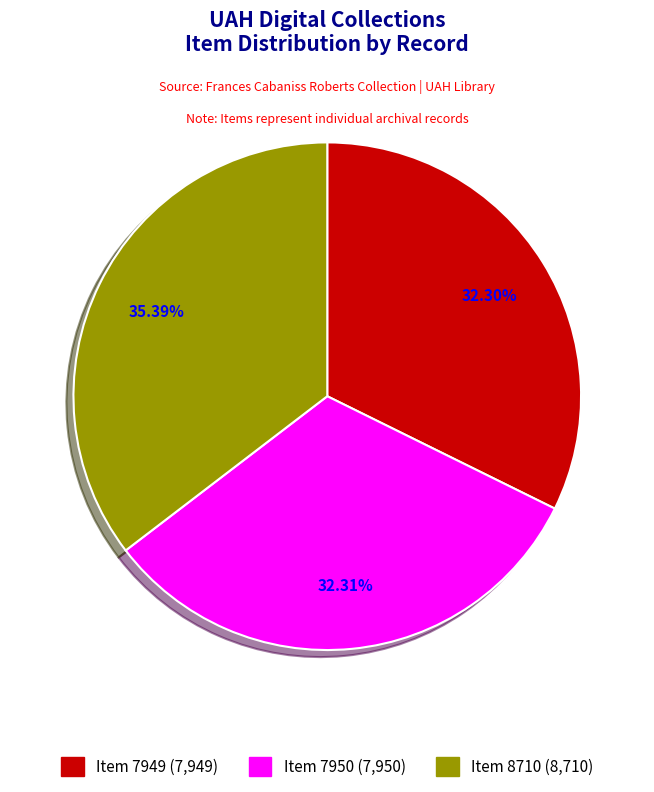

Between Item 7950 (7,950) and Item 8710 (8,710), which is larger?

Item 8710 (8,710)